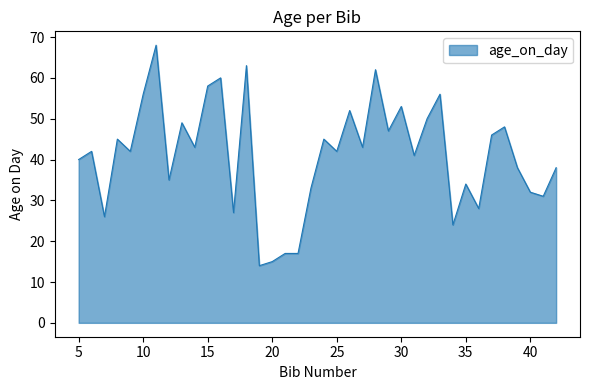

What is the minimum value shown in the chart?

14